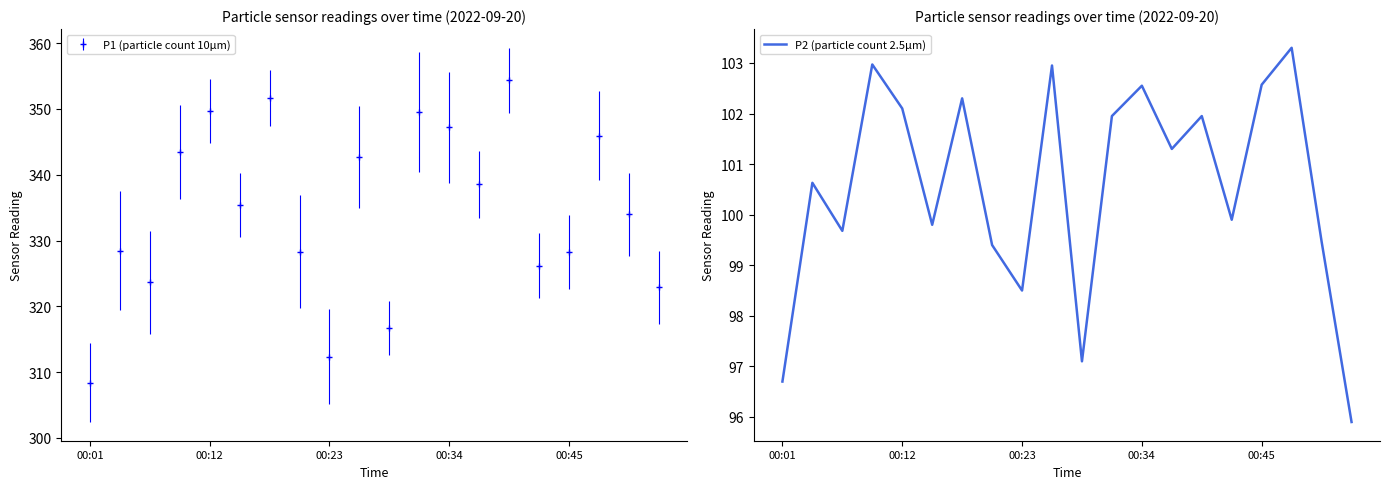

What is the maximum value for P2 (particle count 2.5µm)?

103.3